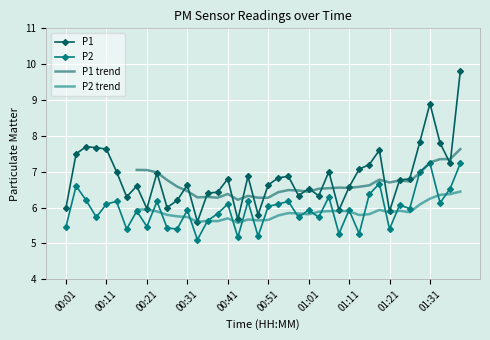

At which category does P1 reach its first local valley?

00:16